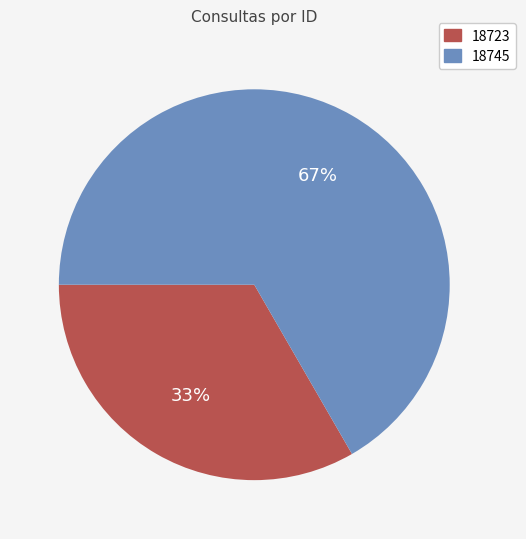

Does 18723 account for over 50% of the chart?

No